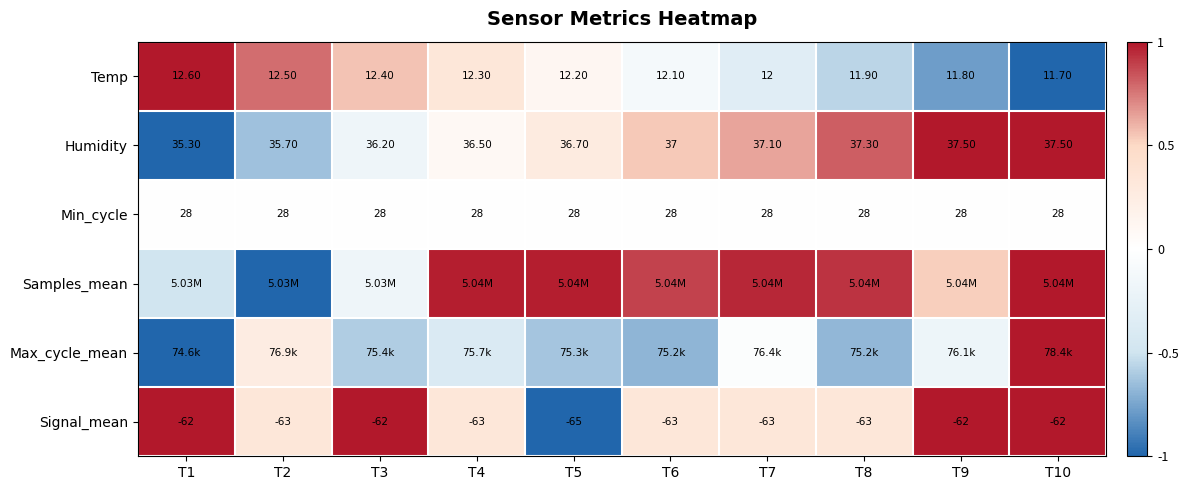

Count the number of data series in this chart.

6